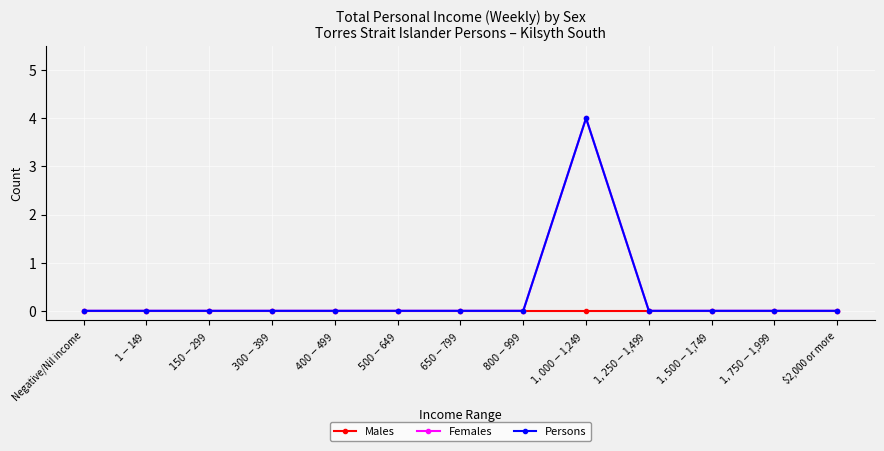

At which label does Persons reach its peak?

$1,000-$1,249